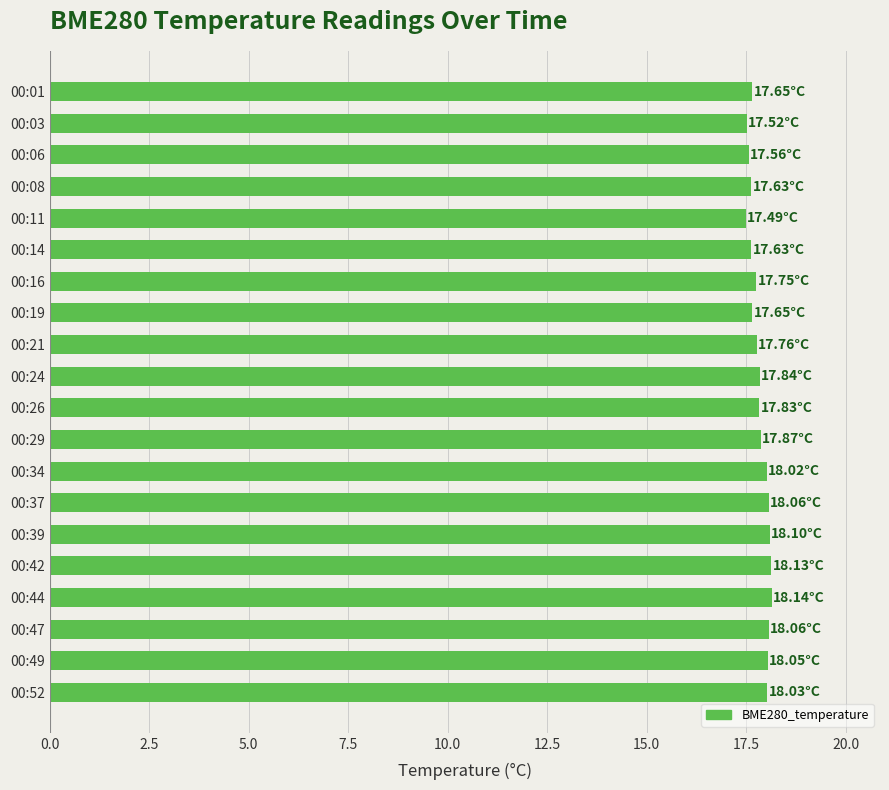

What is the ratio of the value at 00:19 to the value at 00:01?

1.0